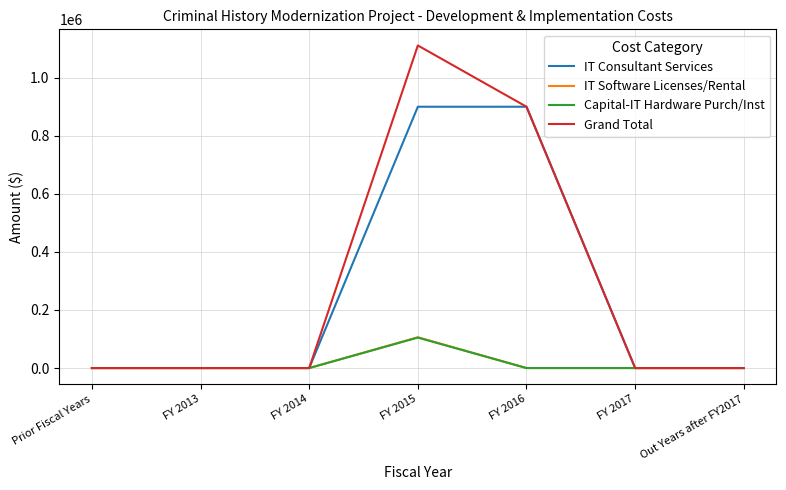

Reading left to right, extract all data points from this chart.

IT Consultant Services: 0	0	0	900000	900000	0	0
IT Software Licenses/Rental: 0	0	0	106060	0	0	0
Capital-IT Hardware Purch/Inst: 0	0	0	105000	0	0	0
Grand Total: 0	0	0	1111060	900000	0	0